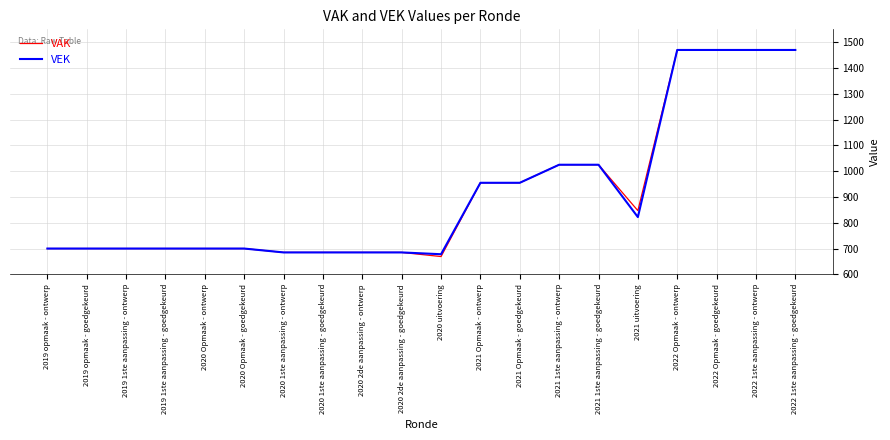

Is it true that VAK equals 685 at 2020 2de aanpassing - goedgekeurd?

True